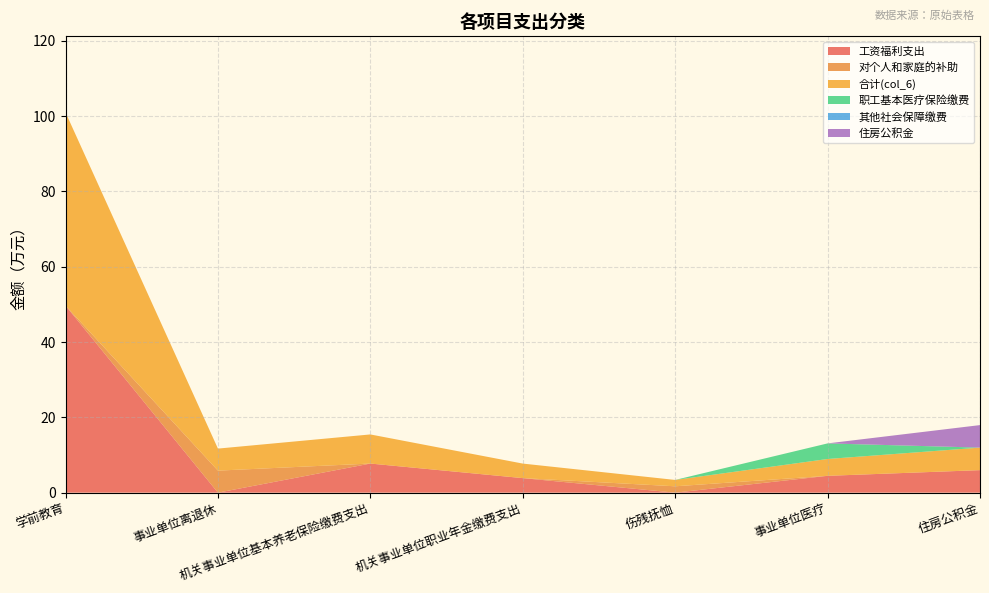

Reading left to right, transcribe all the data shown in this chart.

工资福利支出: 学前教育=49.7	事业单位离退休=0.0	机关事业单位基本养老保险缴费支出=7.7	机关事业单位职业年金缴费支出=3.9	伤残抚恤=0.0	事业单位医疗=4.5	住房公积金=6.0
对个人和家庭的补助: 学前教育=0.0	事业单位离退休=5.8	机关事业单位基本养老保险缴费支出=0.0	机关事业单位职业年金缴费支出=0.0	伤残抚恤=1.7	事业单位医疗=0.0	住房公积金=0.0
合计(col_6): 学前教育=51.3	事业单位离退休=5.8	机关事业单位基本养老保险缴费支出=7.7	机关事业单位职业年金缴费支出=3.9	伤残抚恤=1.7	事业单位医疗=4.5	住房公积金=6.0
职工基本医疗保险缴费: 学前教育=0.0	事业单位离退休=0.0	机关事业单位基本养老保险缴费支出=0.0	机关事业单位职业年金缴费支出=0.0	伤残抚恤=0.0	事业单位医疗=4.1	住房公积金=0.0
其他社会保障缴费: 学前教育=0.0	事业单位离退休=0.0	机关事业单位基本养老保险缴费支出=0.0	机关事业单位职业年金缴费支出=0.0	伤残抚恤=0.0	事业单位医疗=0.0	住房公积金=0.0
住房公积金: 学前教育=0.0	事业单位离退休=0.0	机关事业单位基本养老保险缴费支出=0.0	机关事业单位职业年金缴费支出=0.0	伤残抚恤=0.0	事业单位医疗=0.0	住房公积金=6.0